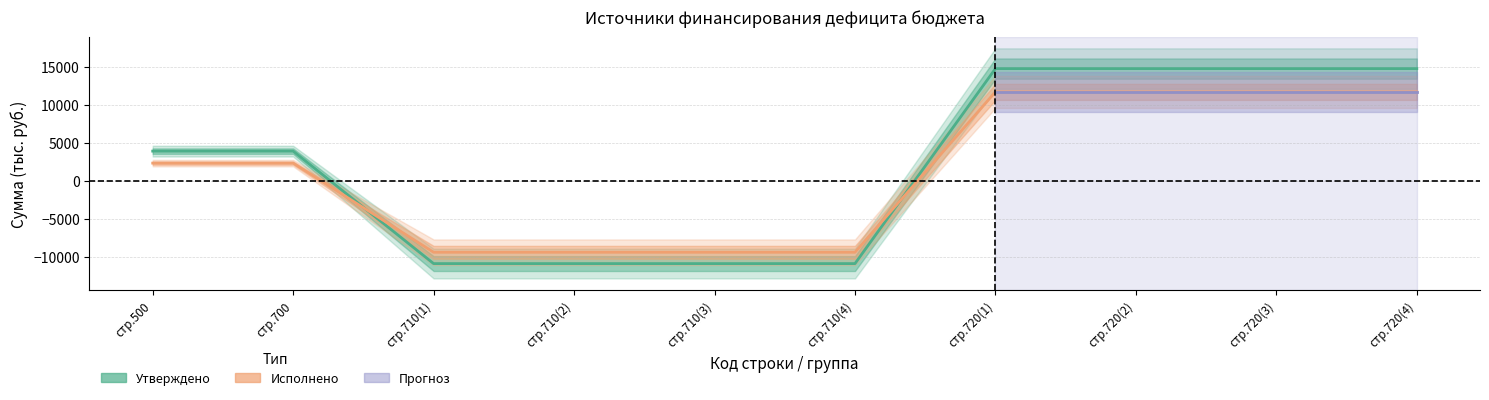

How many data points does each series have?

10